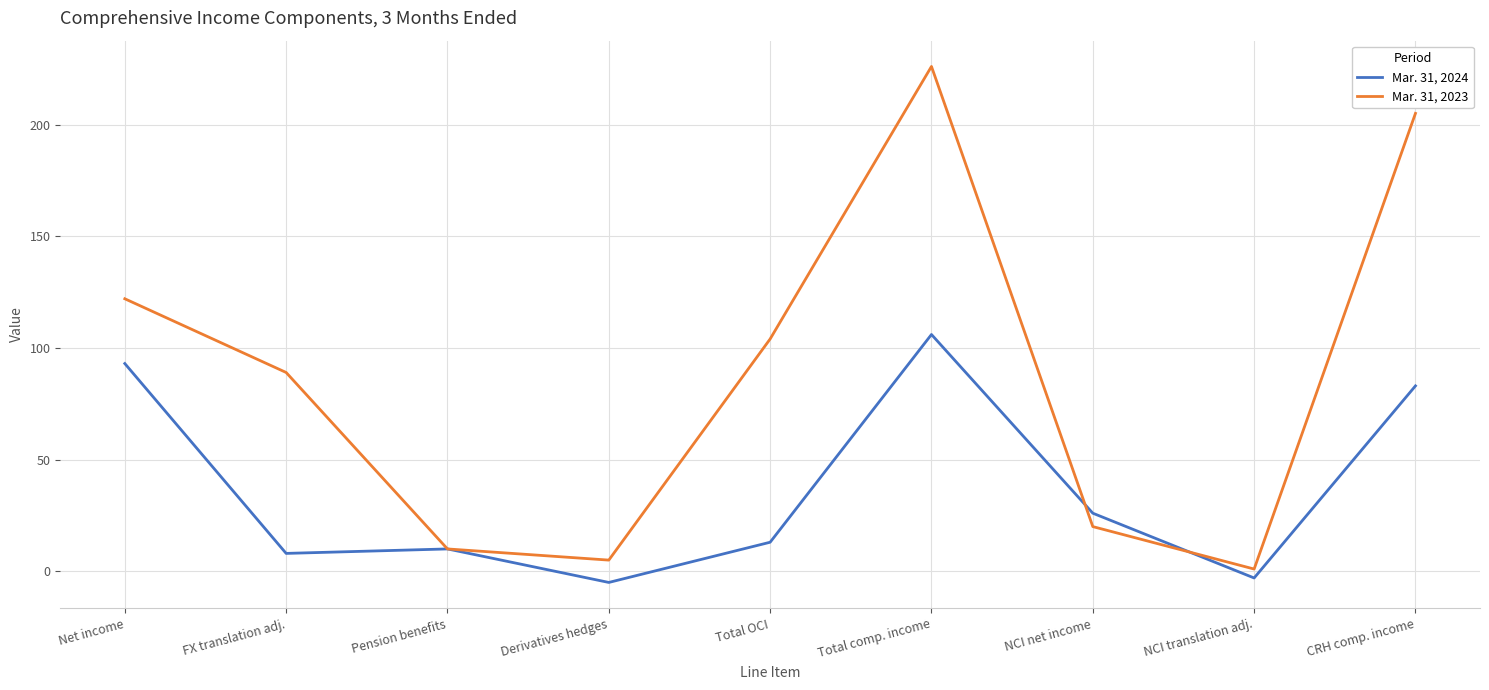

True or false: Mar. 31, 2024 and Mar. 31, 2023 cross at least once.

True